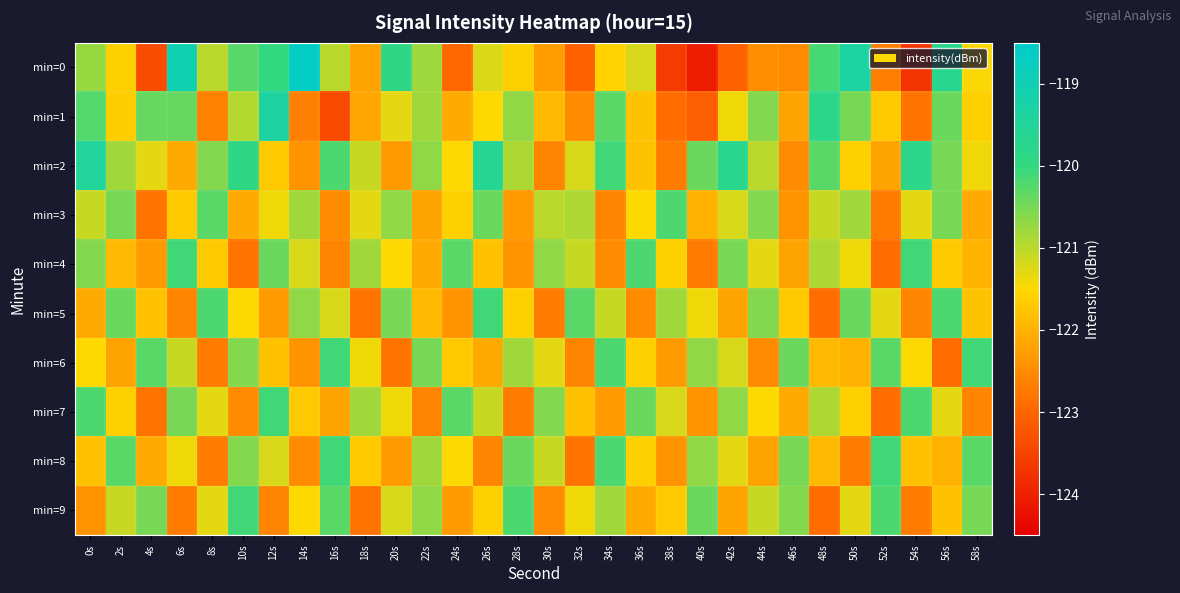

At 44s, list the series in order from largest to smallest.

min=1, min=3, min=5, min=2, min=9, min=4, min=7, min=8, min=0, min=6